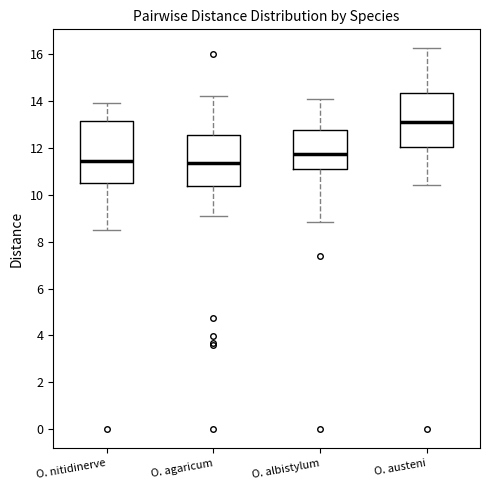

Reading left to right, read every box against the y-axis: the position of its median line, the range the box covers, and the ends of its whiskers. The values are not printed on the chart, so give them approximately, as read against the axis.

O. nitidinerve: median 11.4, box 10.6 to 13.2, whiskers 8.4 to 14.0
O. agaricum: median 11.4, box 10.4 to 12.6, whiskers 9.0 to 14.2
O. albistylum: median 11.8, box 11.0 to 12.8, whiskers 8.8 to 14.0
O. austeni: median 13.2, box 12.0 to 14.4, whiskers 10.4 to 16.2